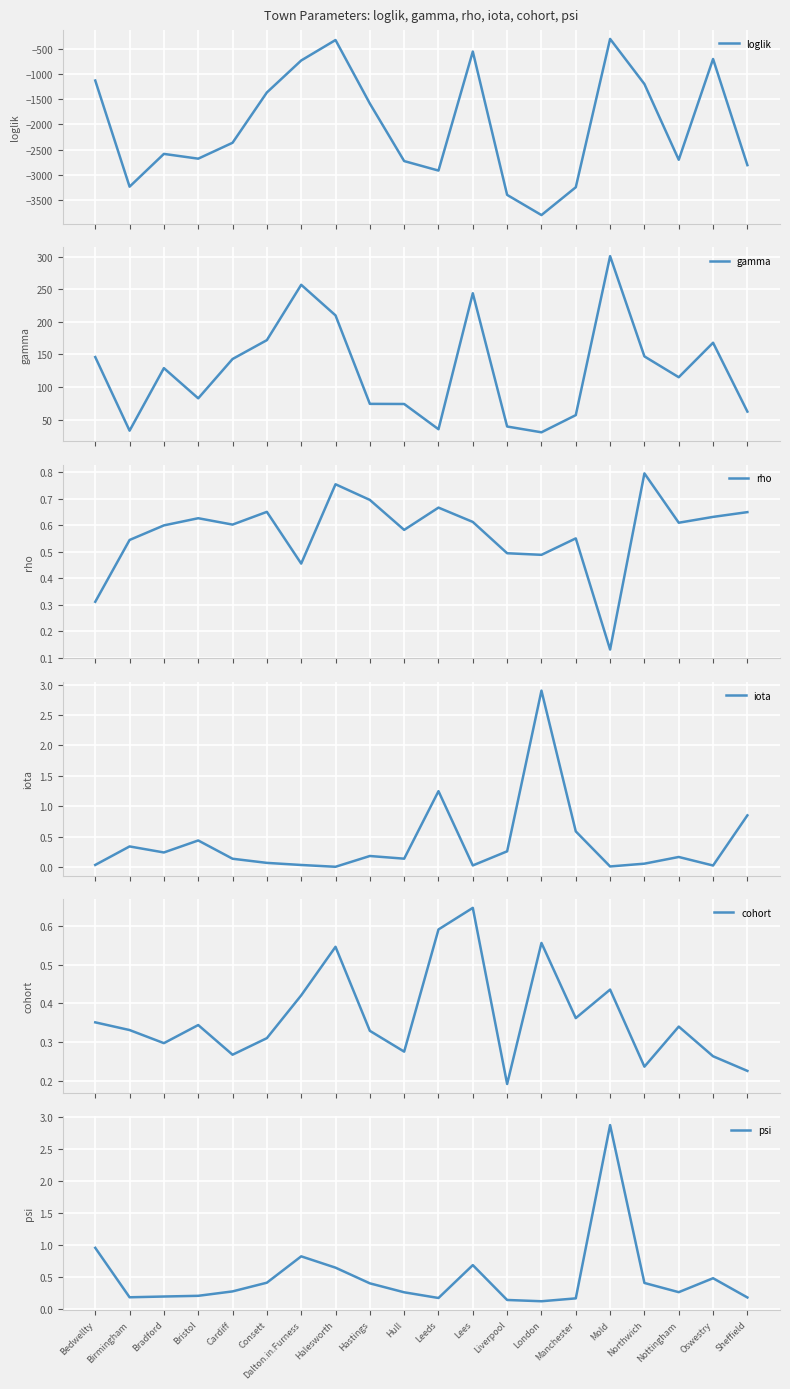

Which series has the largest total across all categories?

gamma